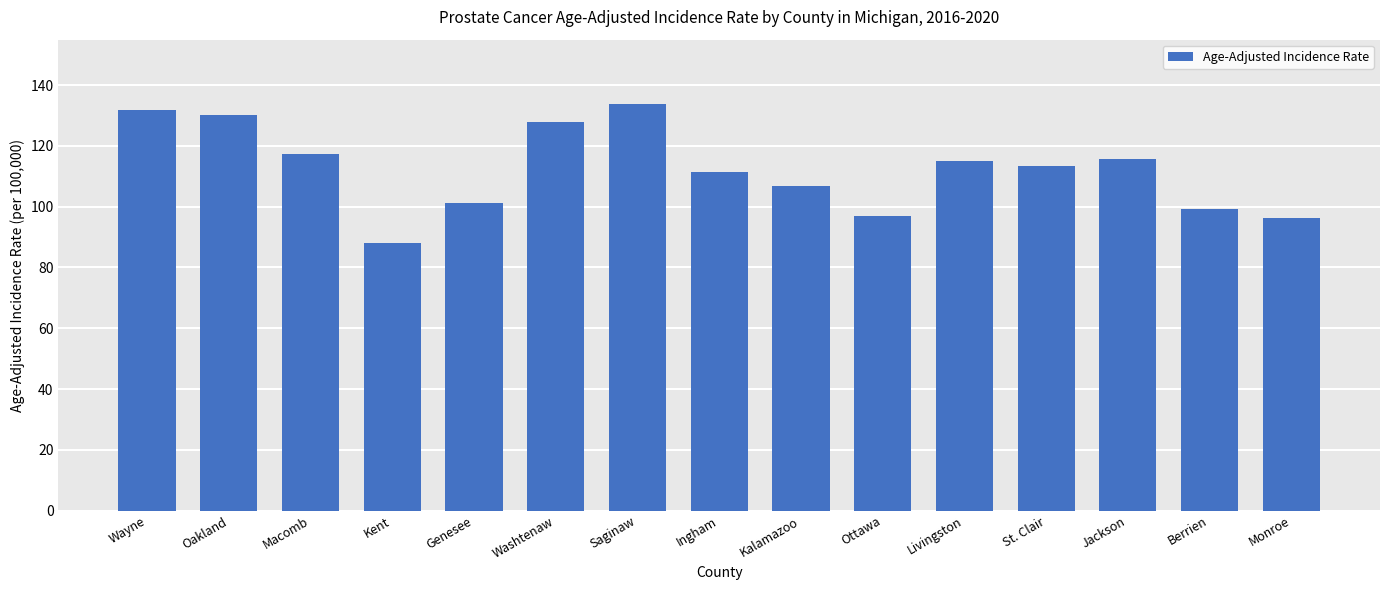

How many bars are there in total?

15